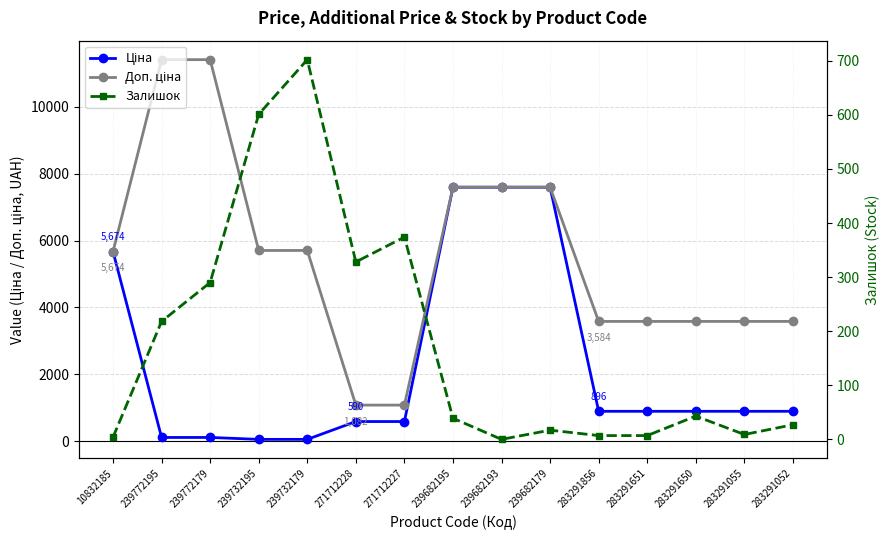

Rank the series by their maximum value, from lowest to highest.

Залишок, Ціна, Доп. ціна